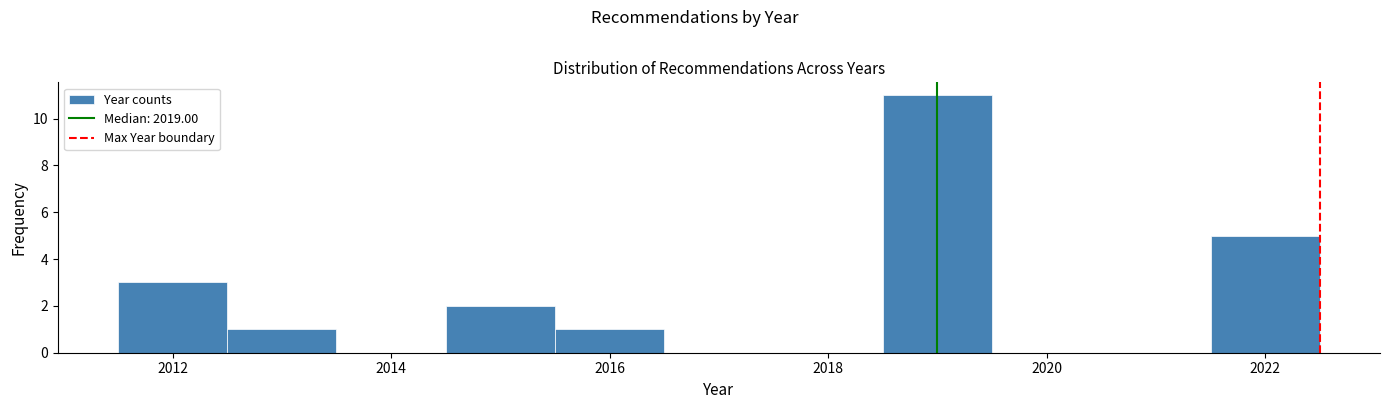

Reading left to right, list every bar in this chart as the range it spans on the x-axis followed by its height. Neither the bar edges nor the heights are printed on the chart, so give them approximately, as read against the axes.

2011.5 to 2012.5: 3
2012.5 to 2013.5: 1
2013.5 to 2014.5: 0
2014.5 to 2015.5: 2
2015.5 to 2016.5: 1
2016.5 to 2017.5: 0
2017.5 to 2018.5: 0
2018.5 to 2019.5: 11
2019.5 to 2020.5: 0
2020.5 to 2021.5: 0
2021.5 to 2022.5: 5